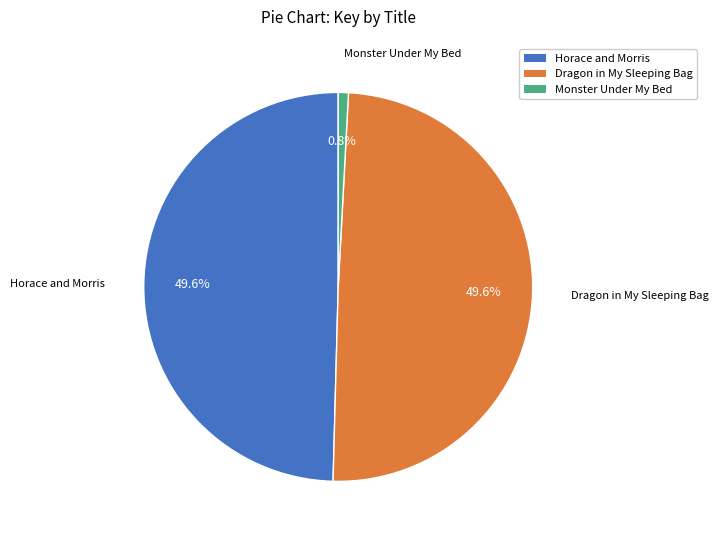

Is there a majority slice in this chart?

No